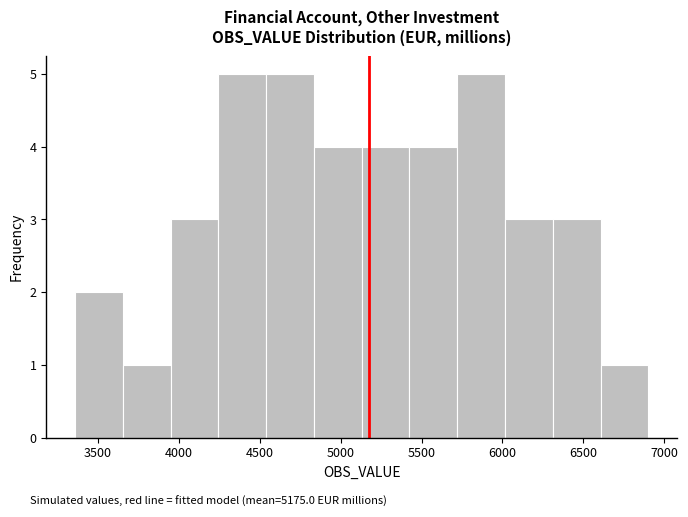

Reading left to right, transcribe this chart: for each bar, give the range it covers on the x-axis and its height. Neither the bar edges nor the heights are printed on the chart, so give them approximately, as read against the axes.

3350 to 3650: 2
3650 to 3950: 1
3950 to 4250: 3
4250 to 4550: 5
4550 to 4850: 5
4850 to 5150: 4
5150 to 5450: 4
5450 to 5700: 4
5700 to 6000: 5
6000 to 6300: 3
6300 to 6600: 3
6600 to 6900: 1